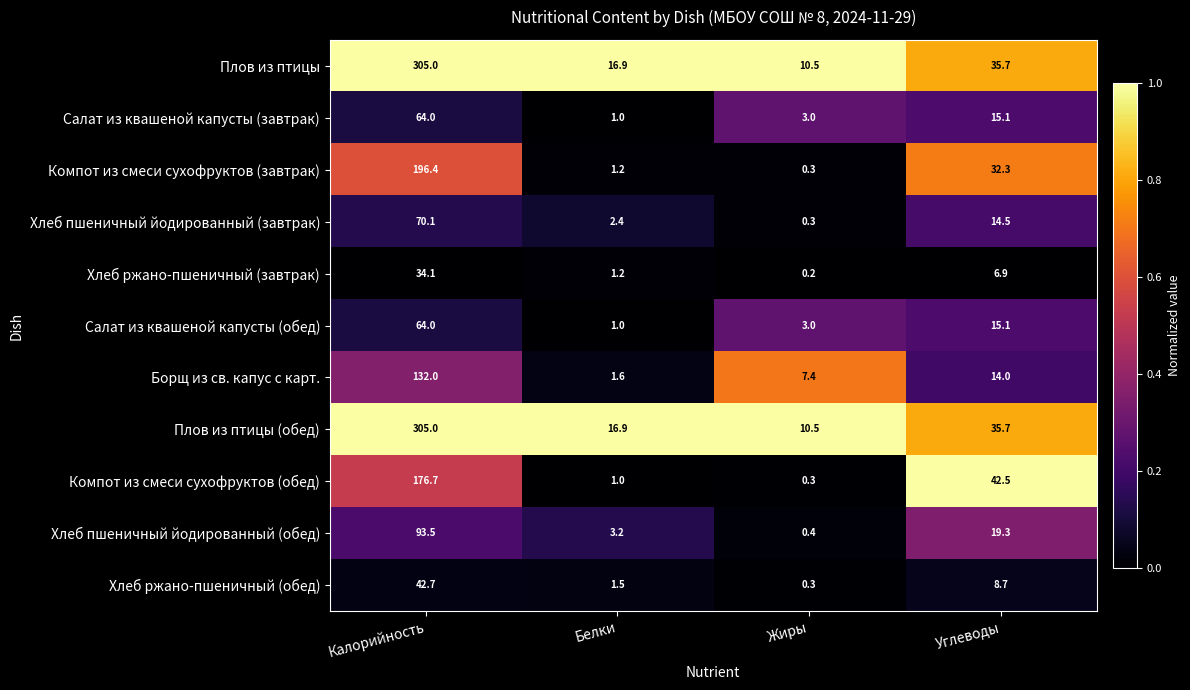

The Плов из птицы series shows 10.5 at Жиры. True or false?

True